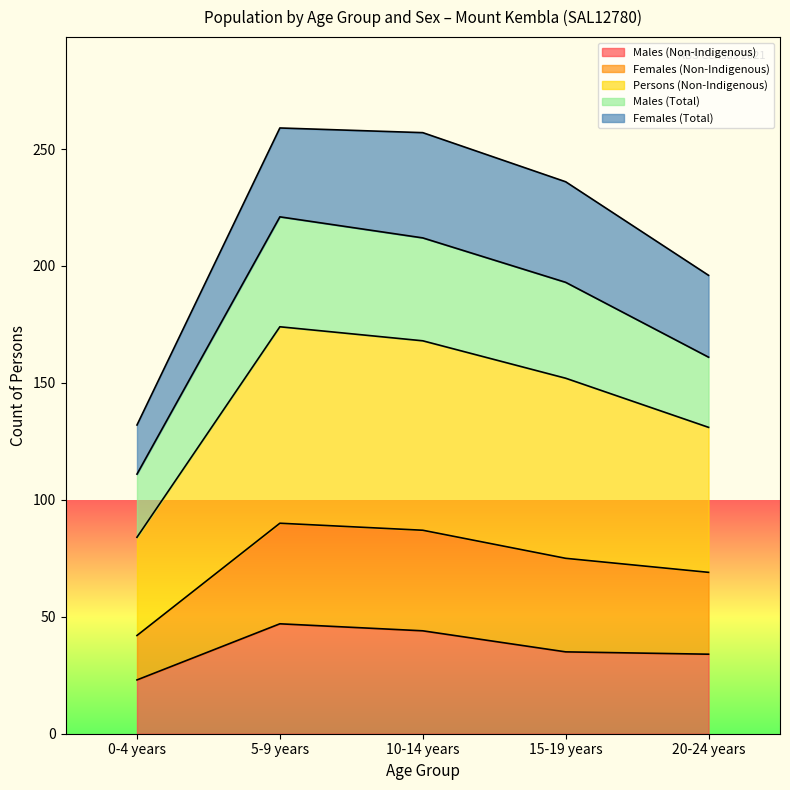

What is the label of the 1st point from the right?

20-24 years